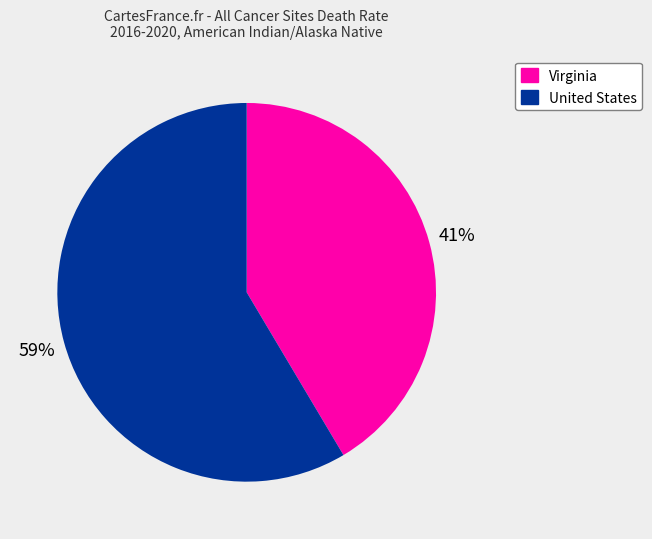

To the nearest percent, what is the combined percentage of Virginia and United States?

100%